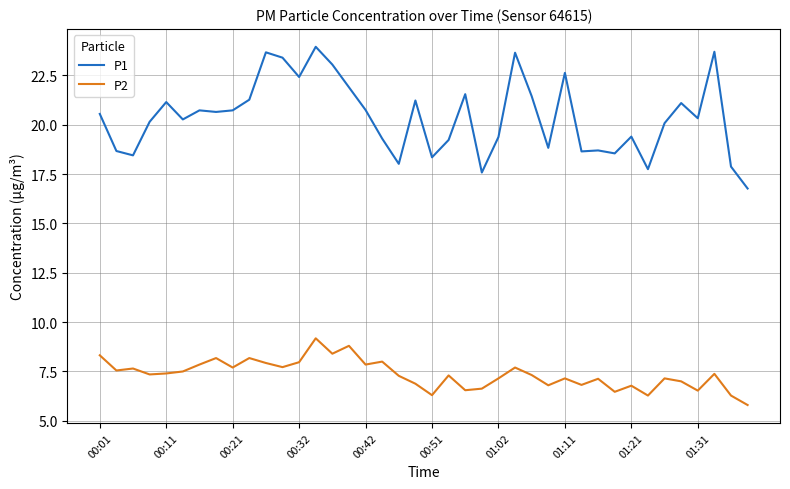

At how many categories does at least one series exceed 17?

39